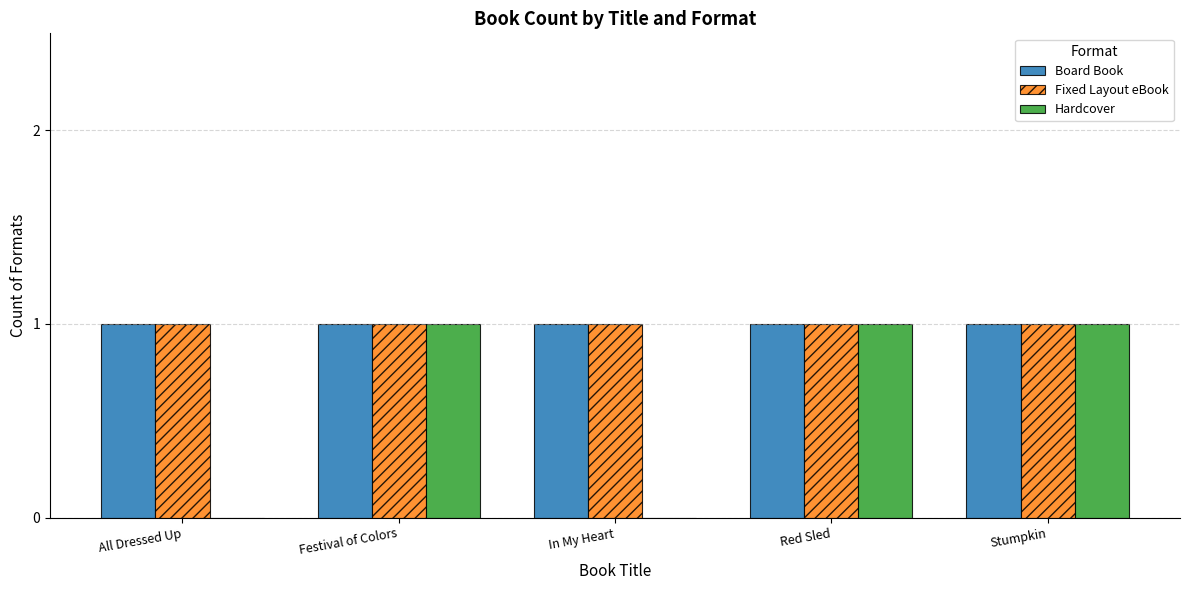

What is the sum of all Board Book values?

5